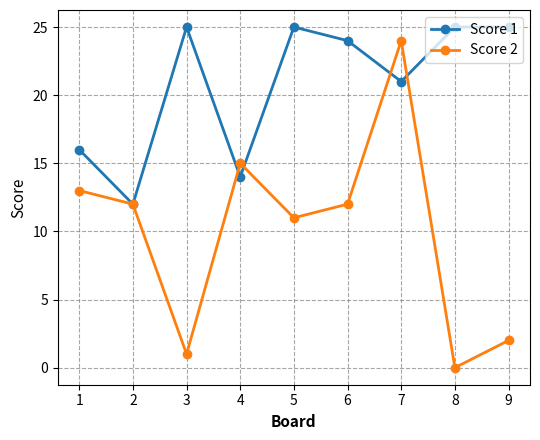

What value does the Score 1 series have at 9, to the nearest 5?

25